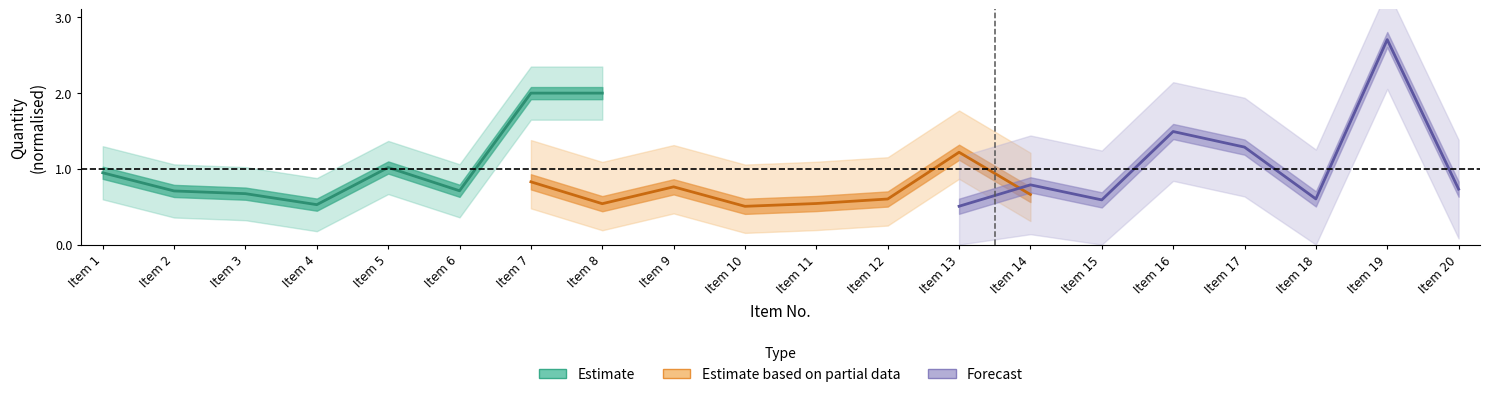

Which series has the largest total across all categories?

Forecast